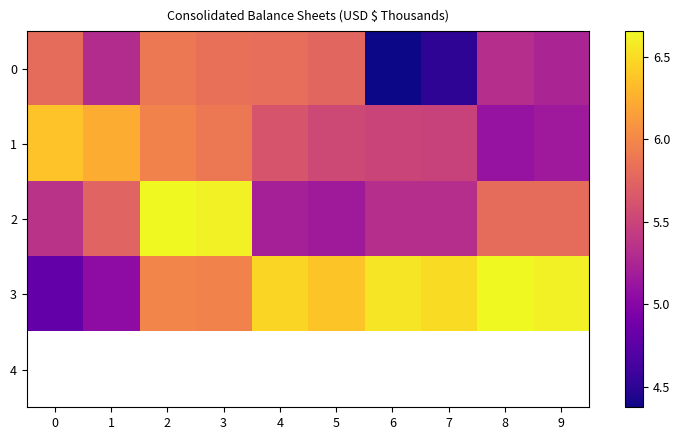

Where does the 3 series first go above 6?

4